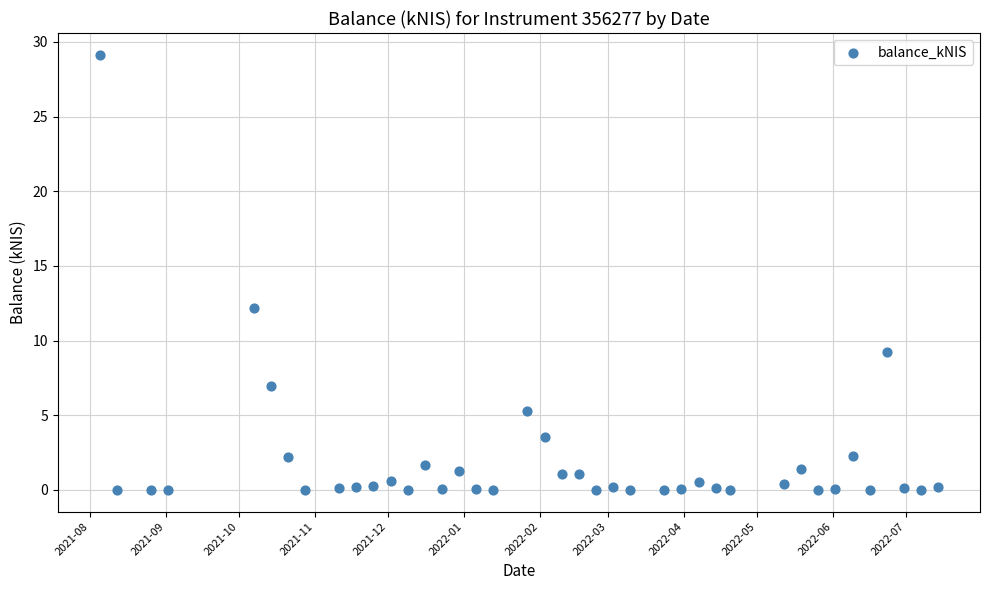

What is the range of X values (max minus min)?

343.0